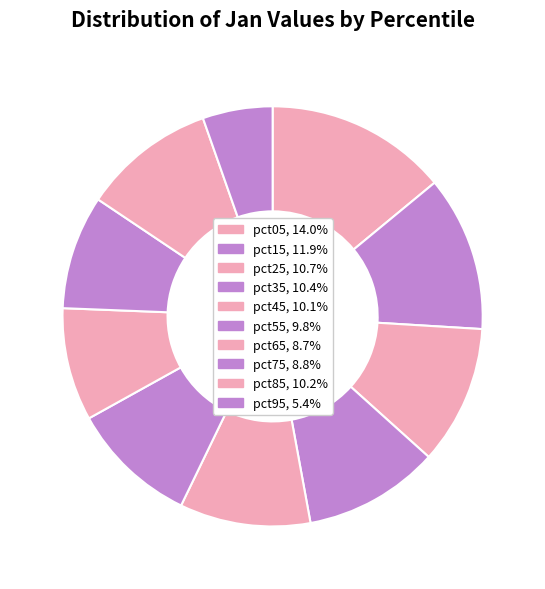

Does pct75 account for over 50% of the chart?

No